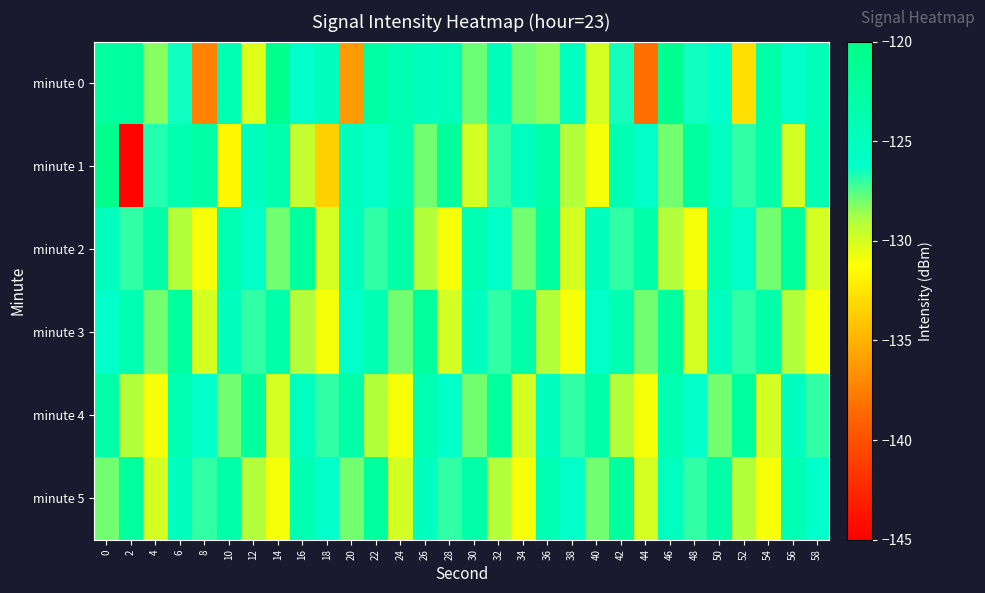

Reading left to right, list all the values displayed in this chart.

minute 0: 0=-122.1	2=-122.1	4=-128.3	6=-126.4	8=-137.4	10=-124.2	12=-130.3	14=-120.6	16=-126.3	18=-125.0	20=-136.2	22=-122.3	24=-124.1	26=-125.1	28=-124.8	30=-127.9	32=-124.7	34=-128.0	36=-128.4	38=-125.3	40=-130.0	42=-126.6	44=-138.4	46=-120.8	48=-126.5	50=-126.0	52=-132.8	54=-123.0	56=-126.0	58=-124.6
minute 1: 0=-120.4	2=-144.7	4=-126.8	6=-123.7	8=-122.7	10=-131.7	12=-125.1	14=-123.4	16=-129.5	18=-133.5	20=-125.0	22=-126.0	24=-124.0	26=-128.0	28=-122.0	30=-130.0	32=-127.0	34=-125.0	36=-123.0	38=-129.0	40=-131.0	42=-124.0	44=-126.0	46=-128.0	48=-122.0	50=-125.0	52=-127.0	54=-123.0	56=-130.0	58=-124.0
minute 2: 0=-125.0	2=-127.0	4=-123.0	6=-129.0	8=-131.0	10=-124.0	12=-126.0	14=-128.0	16=-122.0	18=-130.0	20=-125.0	22=-127.0	24=-123.0	26=-129.0	28=-131.0	30=-124.0	32=-126.0	34=-128.0	36=-122.0	38=-130.0	40=-125.0	42=-127.0	44=-123.0	46=-129.0	48=-131.0	50=-124.0	52=-126.0	54=-128.0	56=-122.0	58=-130.0
minute 3: 0=-126.0	2=-124.0	4=-128.0	6=-122.0	8=-130.0	10=-125.0	12=-127.0	14=-123.0	16=-129.0	18=-131.0	20=-126.0	22=-124.0	24=-128.0	26=-122.0	28=-130.0	30=-125.0	32=-127.0	34=-123.0	36=-129.0	38=-131.0	40=-126.0	42=-124.0	44=-128.0	46=-122.0	48=-130.0	50=-125.0	52=-127.0	54=-123.0	56=-129.0	58=-131.0
minute 4: 0=-123.0	2=-129.0	4=-131.0	6=-124.0	8=-126.0	10=-128.0	12=-122.0	14=-130.0	16=-125.0	18=-127.0	20=-123.0	22=-129.0	24=-131.0	26=-124.0	28=-126.0	30=-128.0	32=-122.0	34=-130.0	36=-125.0	38=-127.0	40=-123.0	42=-129.0	44=-131.0	46=-124.0	48=-126.0	50=-128.0	52=-122.0	54=-130.0	56=-125.0	58=-127.0
minute 5: 0=-128.0	2=-122.0	4=-130.0	6=-125.0	8=-127.0	10=-123.0	12=-129.0	14=-131.0	16=-124.0	18=-126.0	20=-128.0	22=-122.0	24=-130.0	26=-125.0	28=-127.0	30=-123.0	32=-129.0	34=-131.0	36=-124.0	38=-126.0	40=-128.0	42=-122.0	44=-130.0	46=-125.0	48=-127.0	50=-123.0	52=-129.0	54=-131.0	56=-124.0	58=-126.0